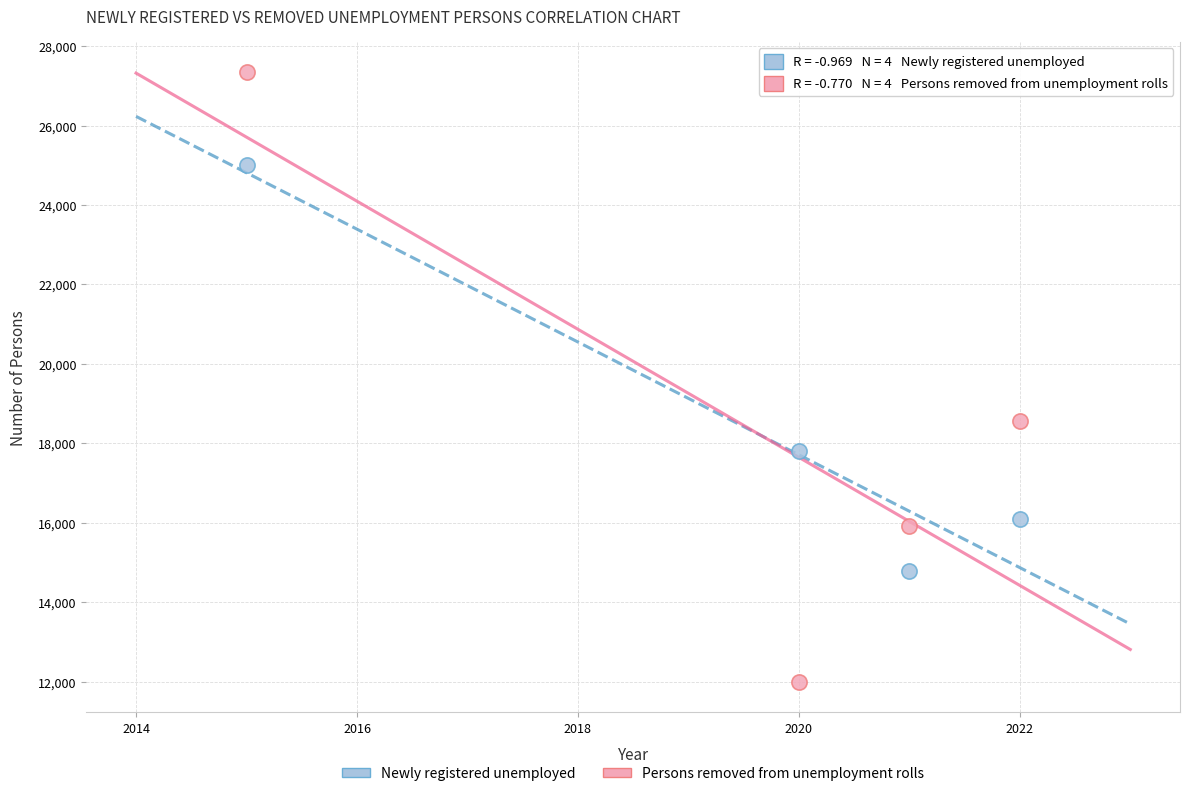

Which series has the largest Y range (max minus min)?

Persons removed from unemployment rolls